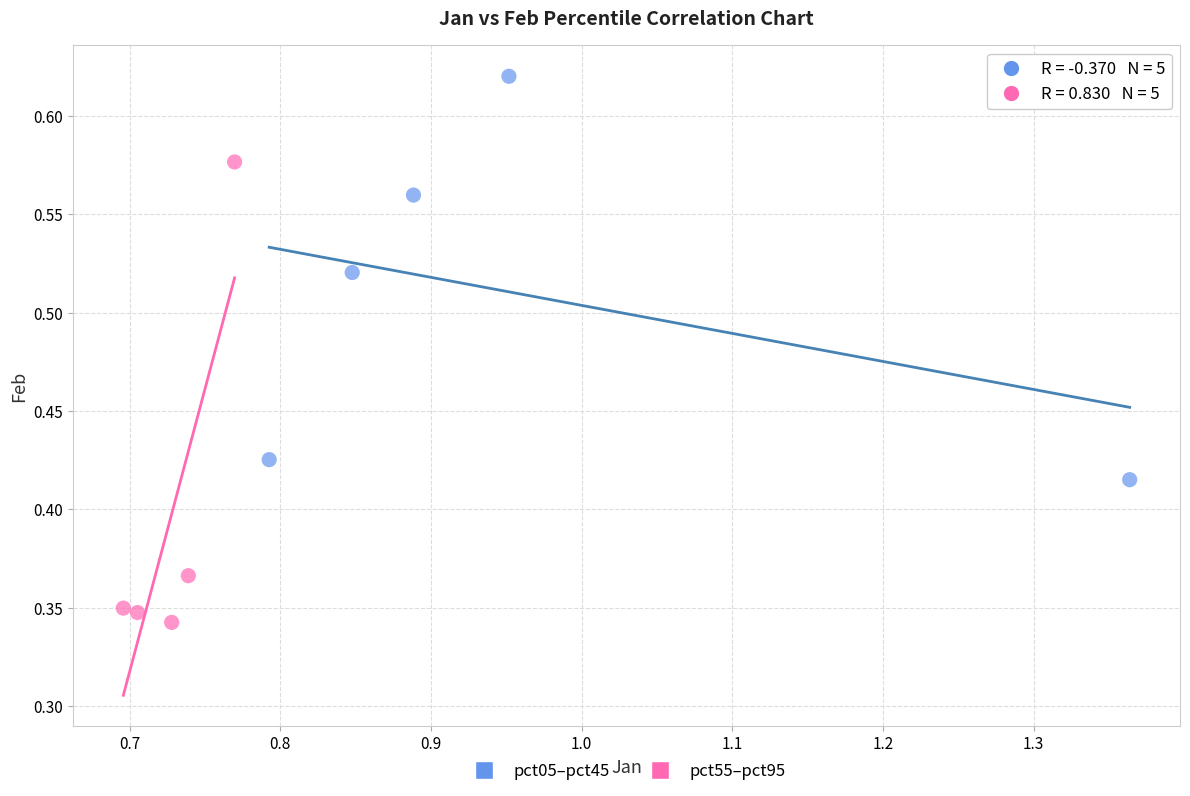

What are all the series names shown in the legend?

pct05–pct45, pct55–pct95